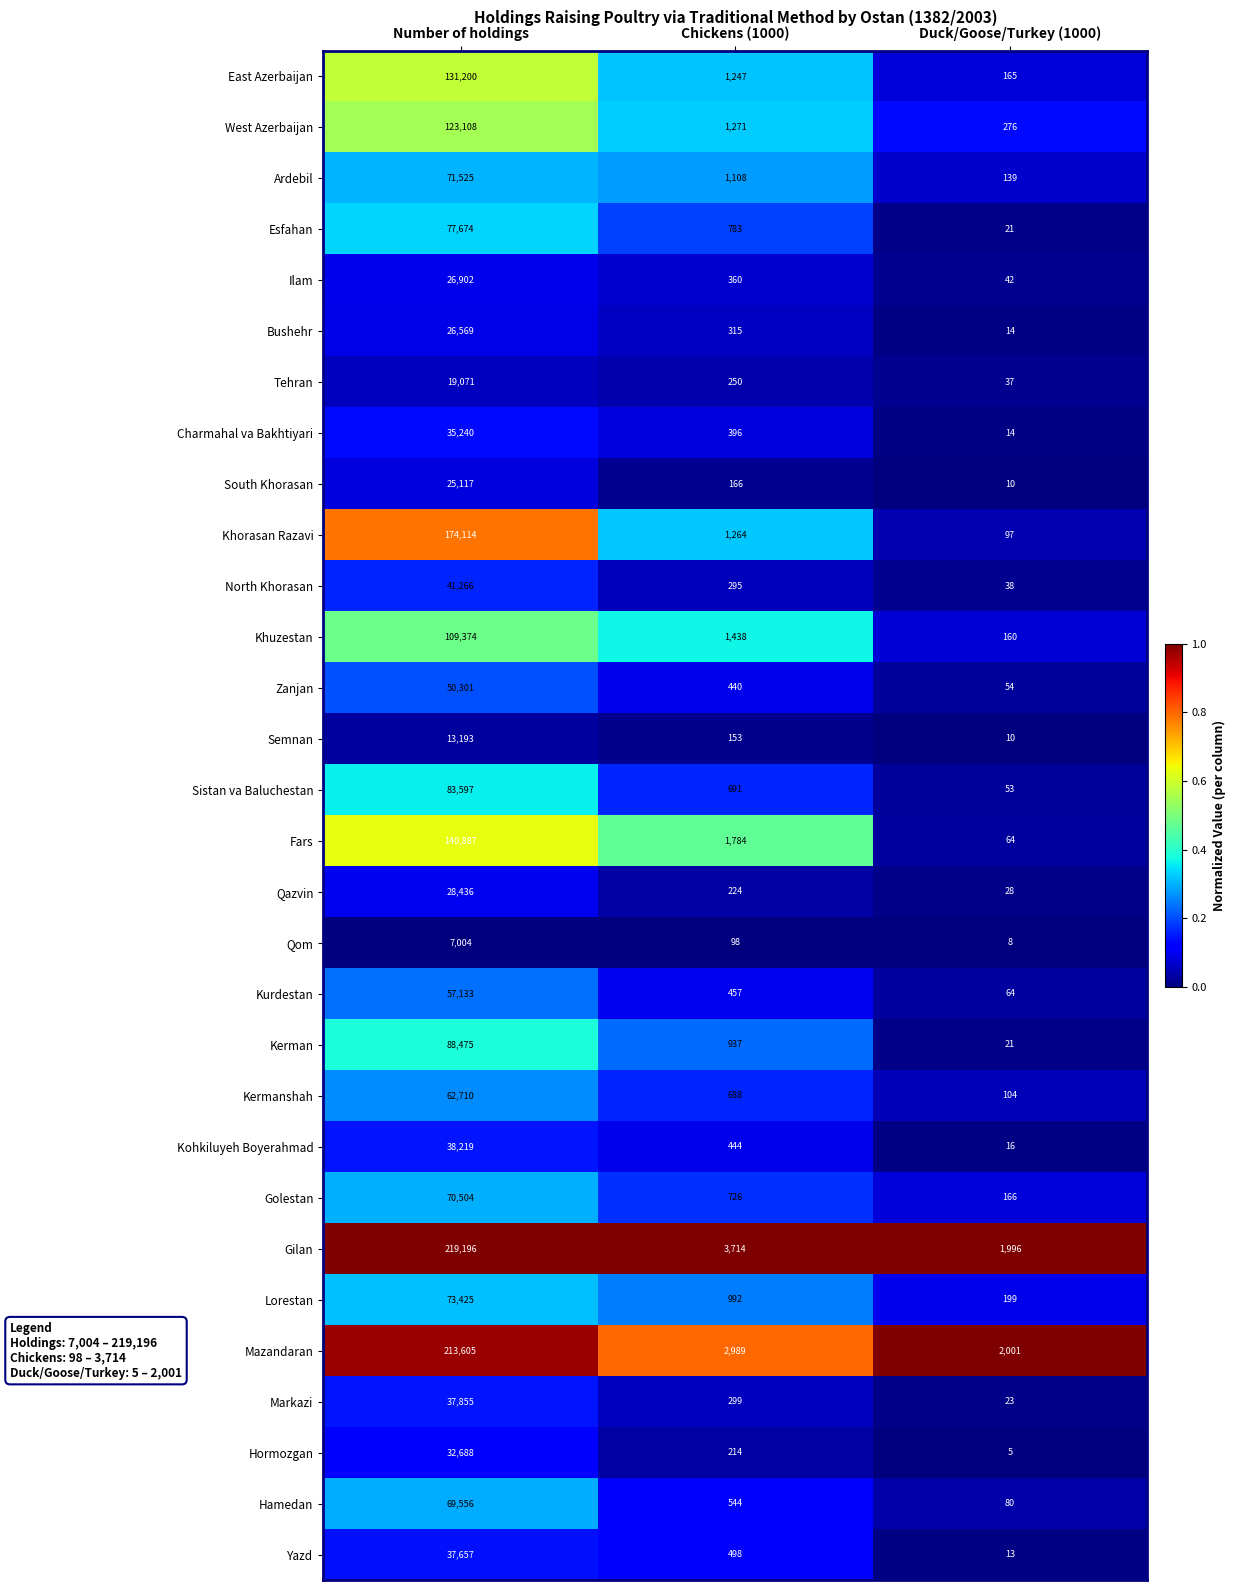

List the series in order of their peak value, lowest first.

Qom, Semnan, Tehran, South Khorasan, Bushehr, Ilam, Qazvin, Hormozgan, Charmahal va Bakhtiyari, Yazd, Markazi, Kohkiluyeh Boyerahmad, North Khorasan, Zanjan, Kurdestan, Kermanshah, Hamedan, Golestan, Ardebil, Lorestan, Esfahan, Sistan va Baluchestan, Kerman, Khuzestan, West Azerbaijan, East Azerbaijan, Fars, Khorasan Razavi, Mazandaran, Gilan